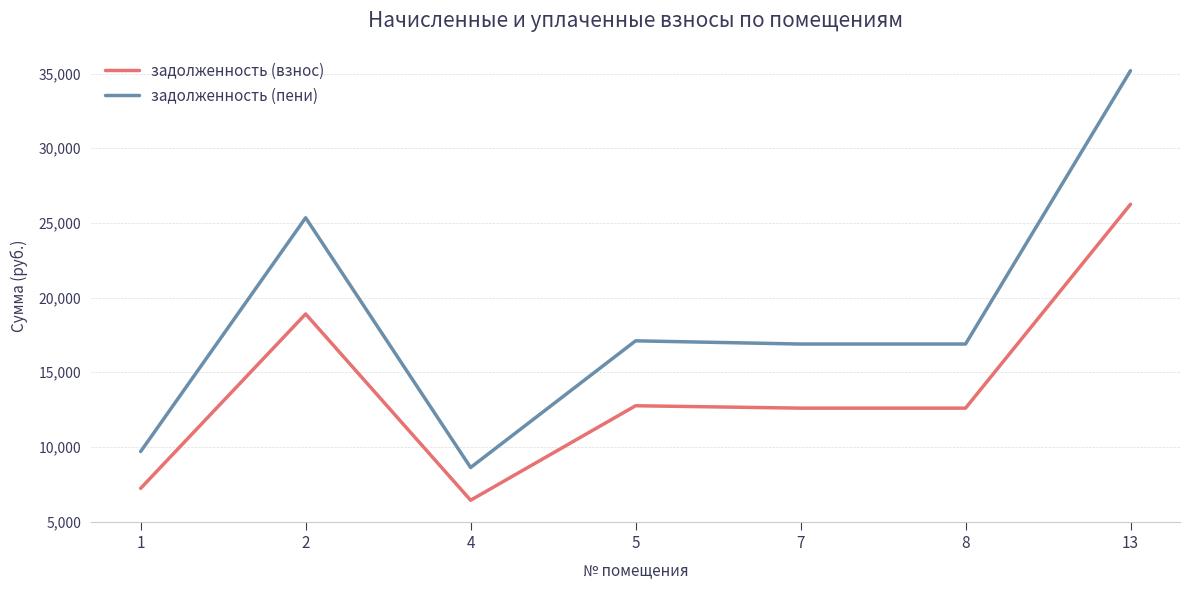

True or false: задолженность (взнос) and задолженность (пени) intersect in this chart.

False